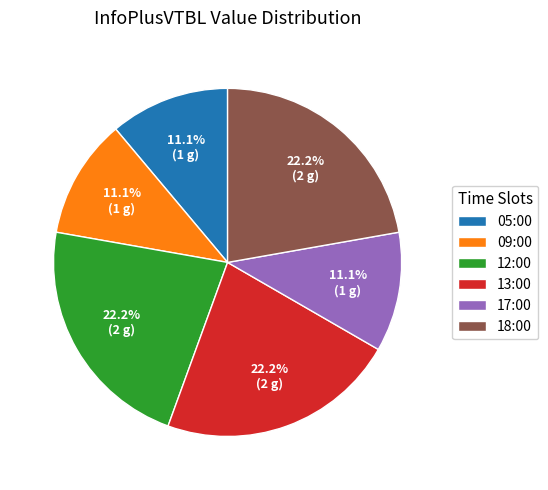

To the nearest percent, what portion does 09:00 represent?

11%